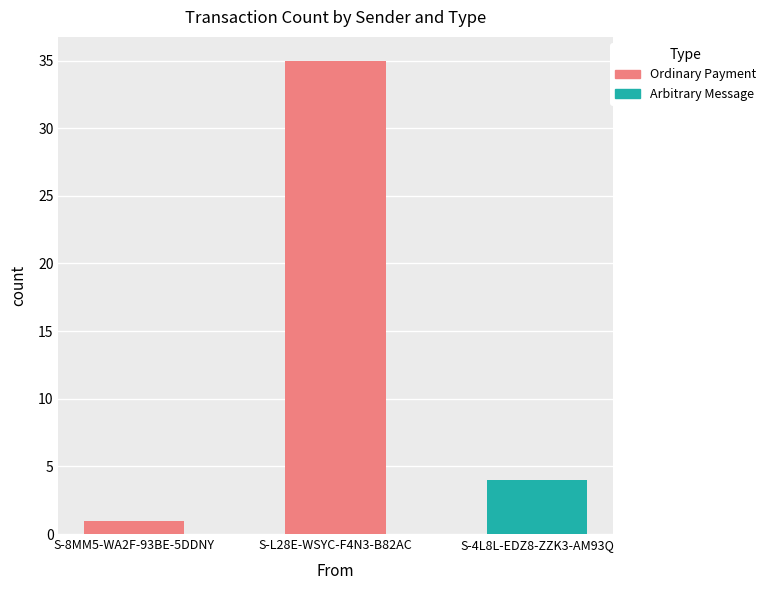

At which category is the sum across all series the highest?

S-L28E-WSYC-F4N3-B82AC